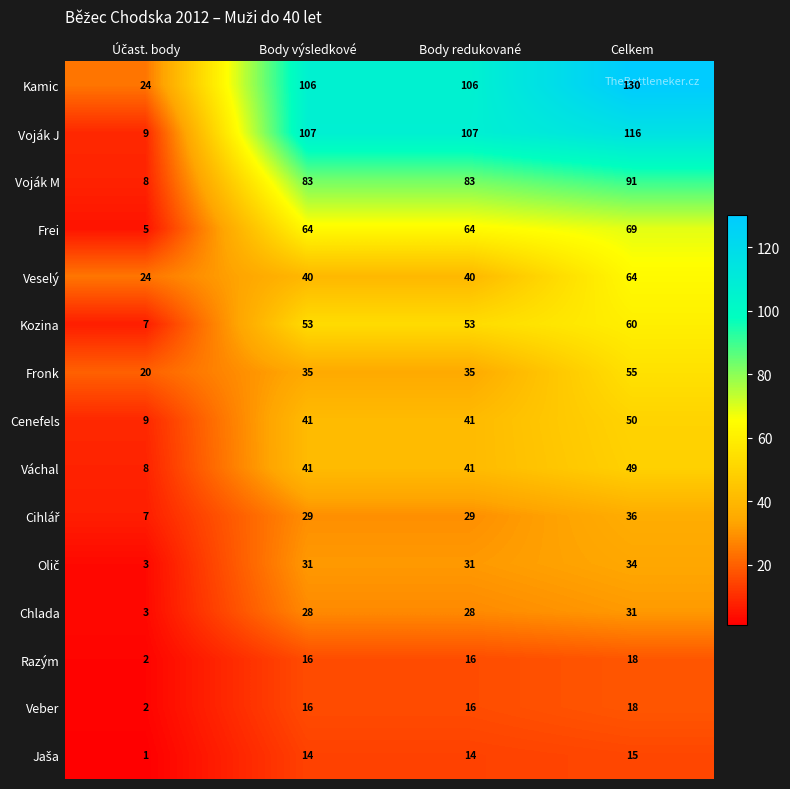

What is the lowest value of the Veselý series?

24